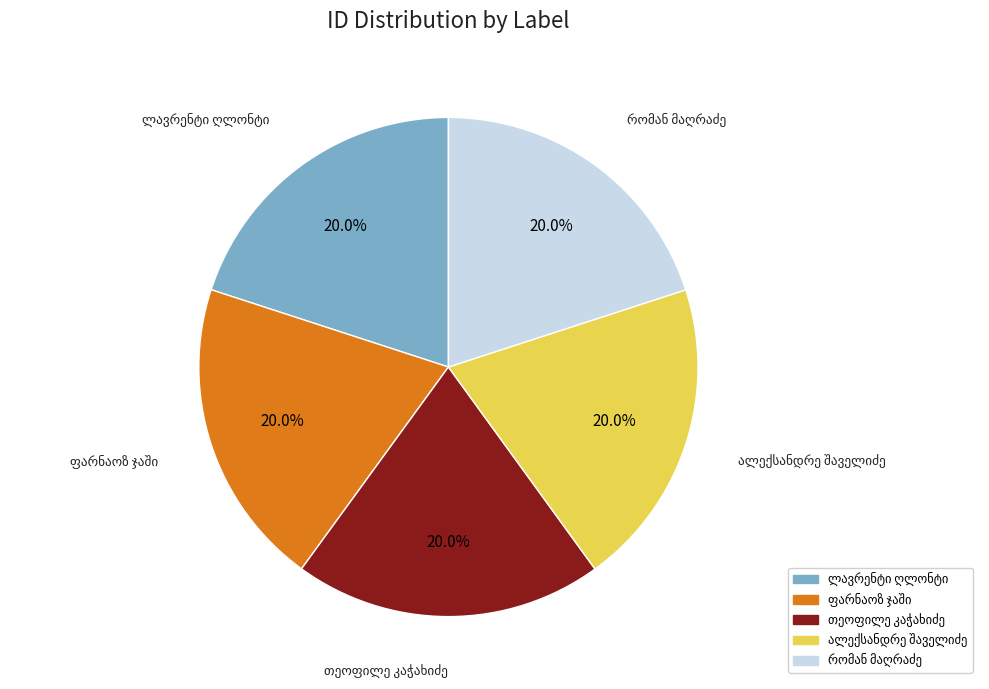

Does any single category account for the majority?

No